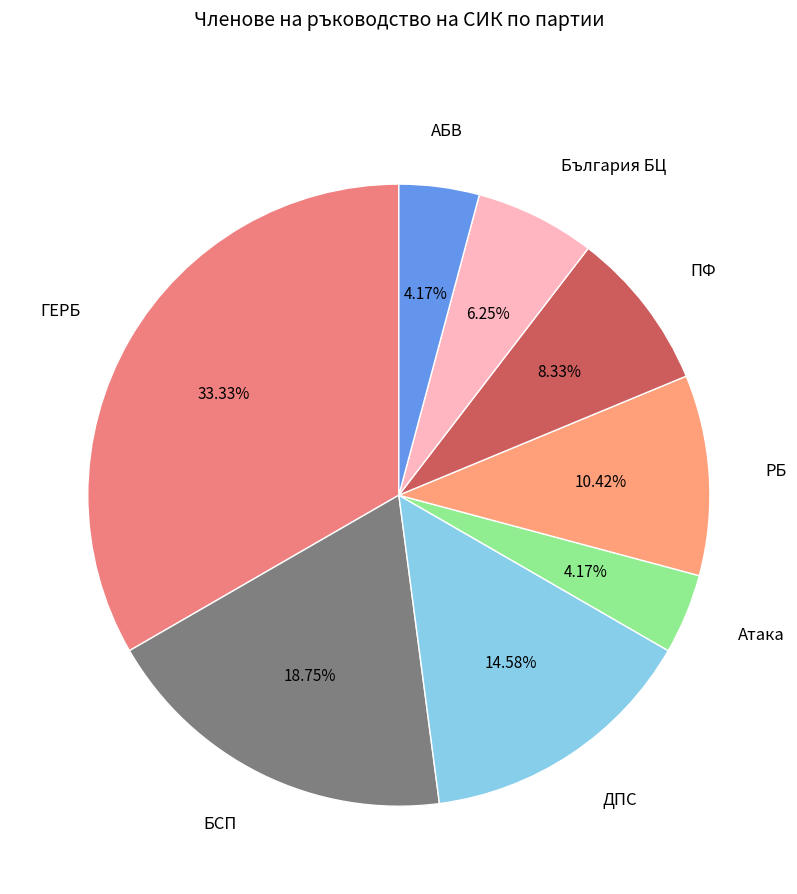

To the nearest percent, what is the difference between the largest and smallest slice percentages?

29%